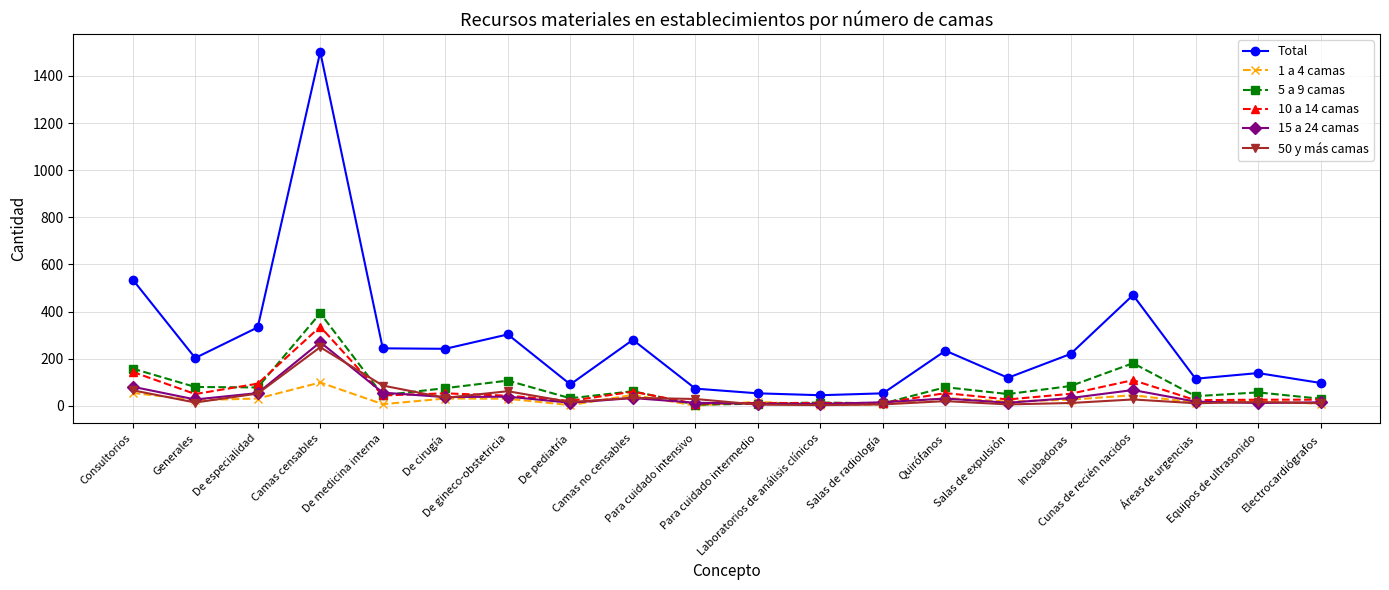

Count the number of categories in the chart.

20